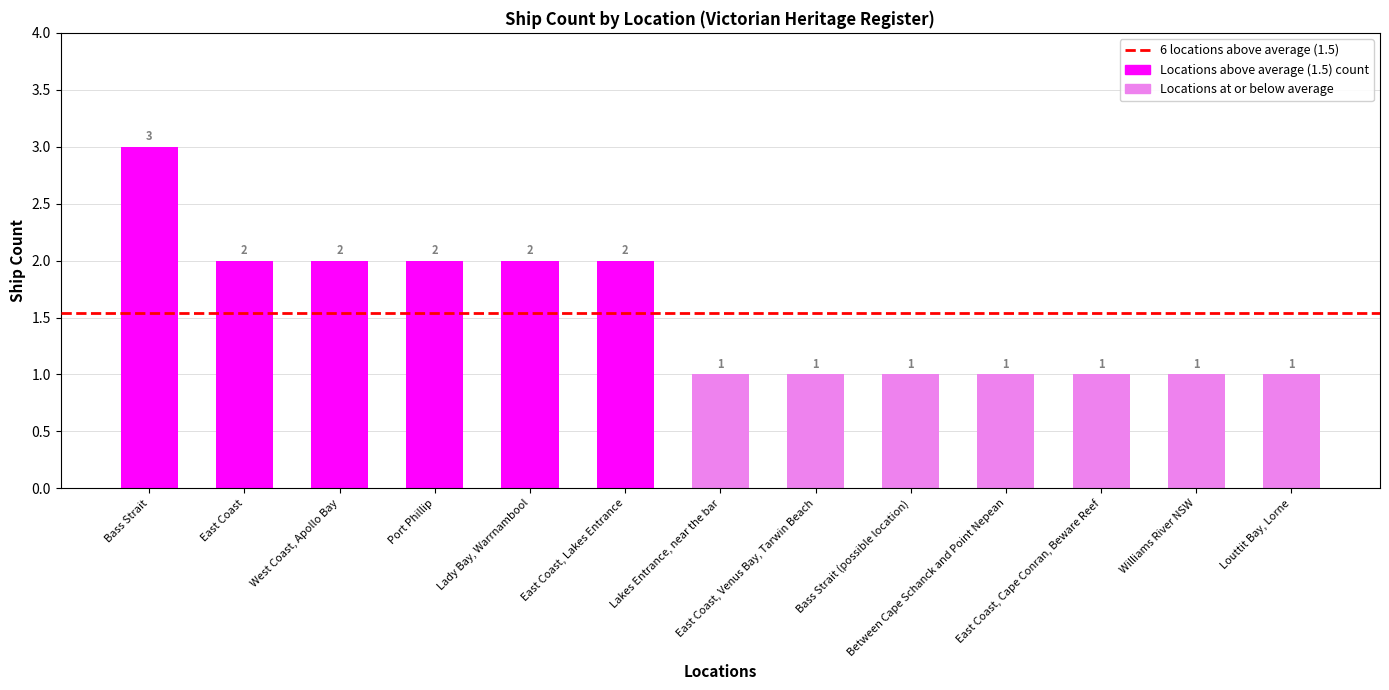

What is the maximum value shown in the chart?

3